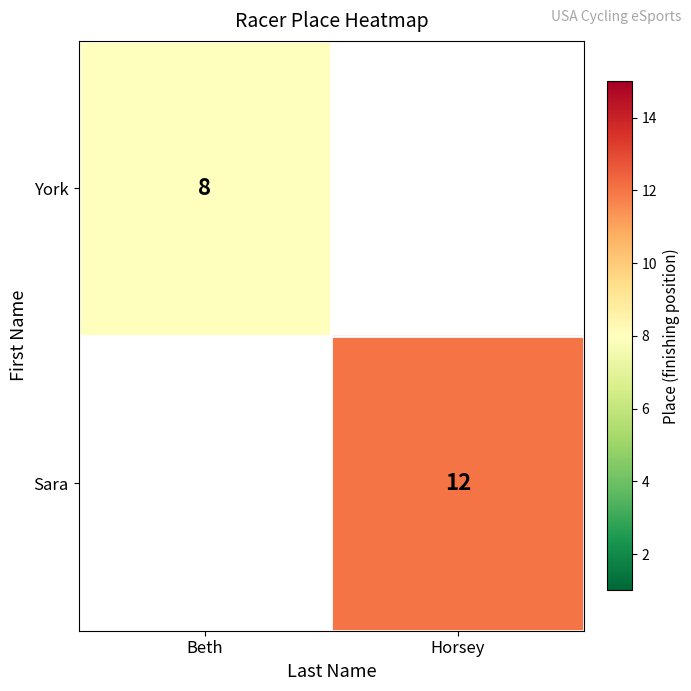

What is the greatest value displayed?

12